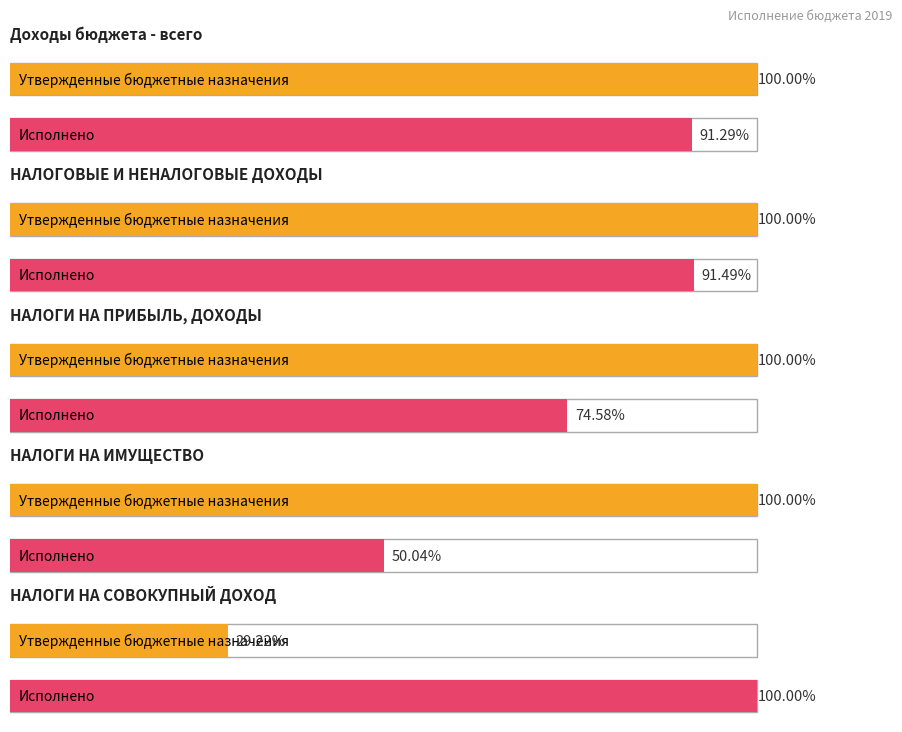

Is the value of Утвержденные бюджетные назначения at НАЛОГИ НА СОВОКУПНЫЙ ДОХОД greater than the value of Исполнено at Доходы бюджета - всего?

No